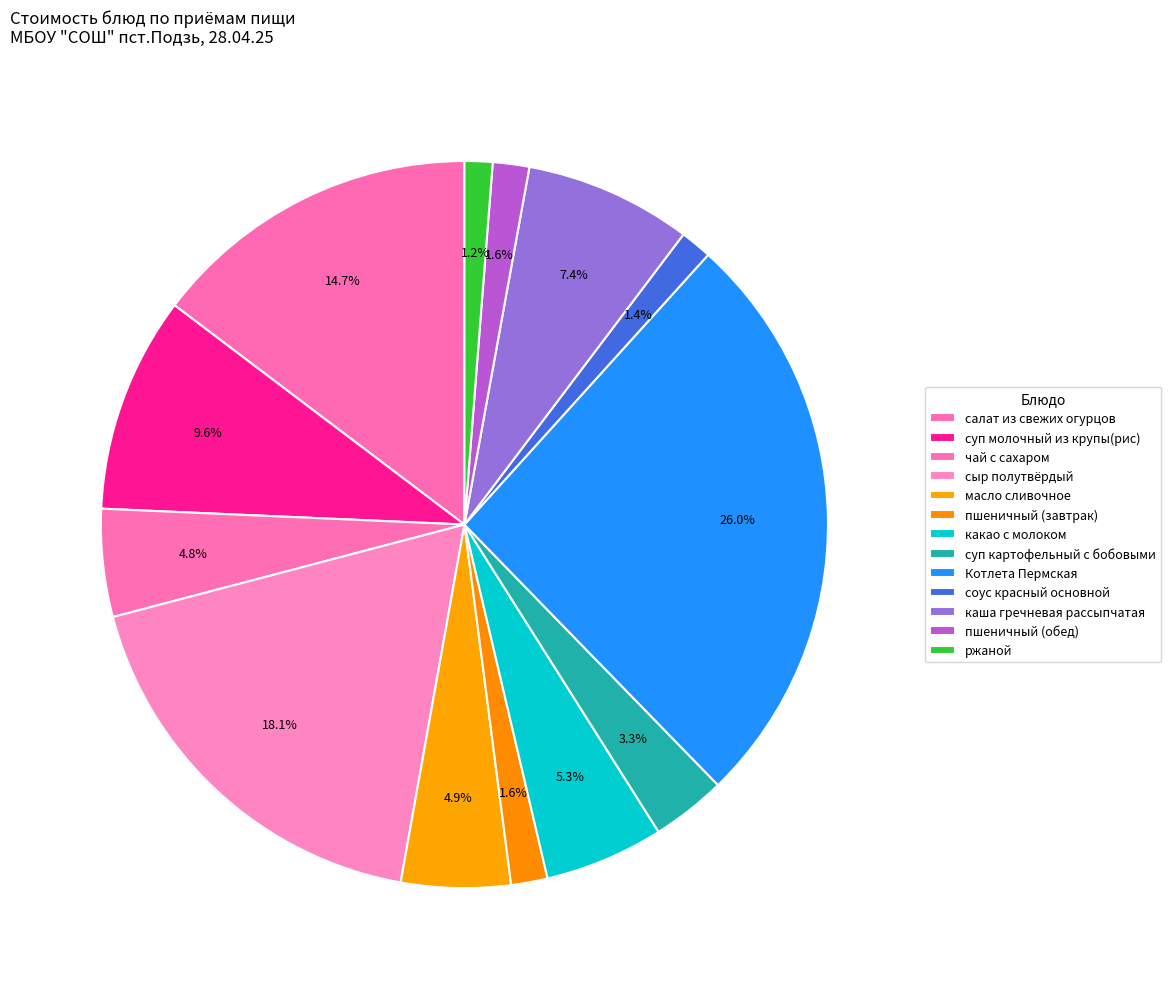

How many slices are in this pie chart?

13